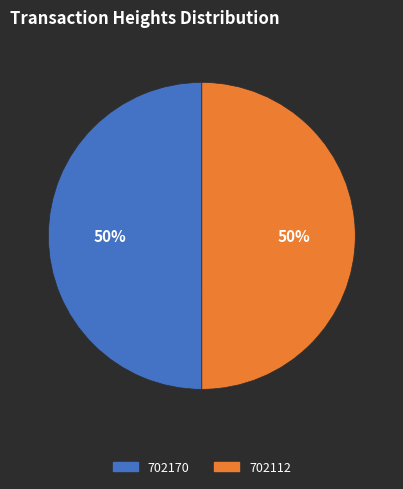

To the nearest percent, what is the average slice percentage?

50%